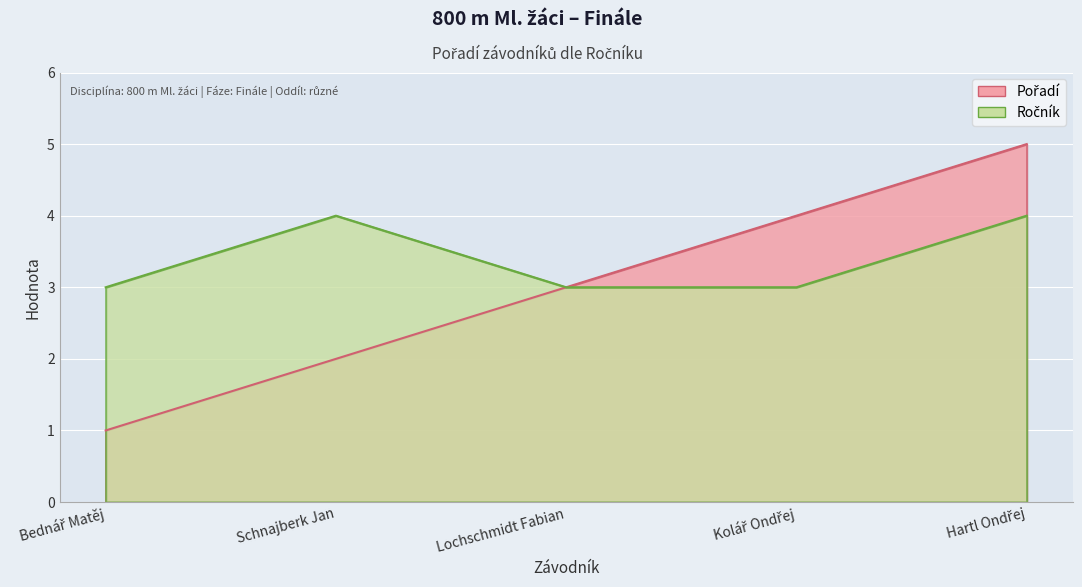

How many Pořadí values are between 2 and 4?

3